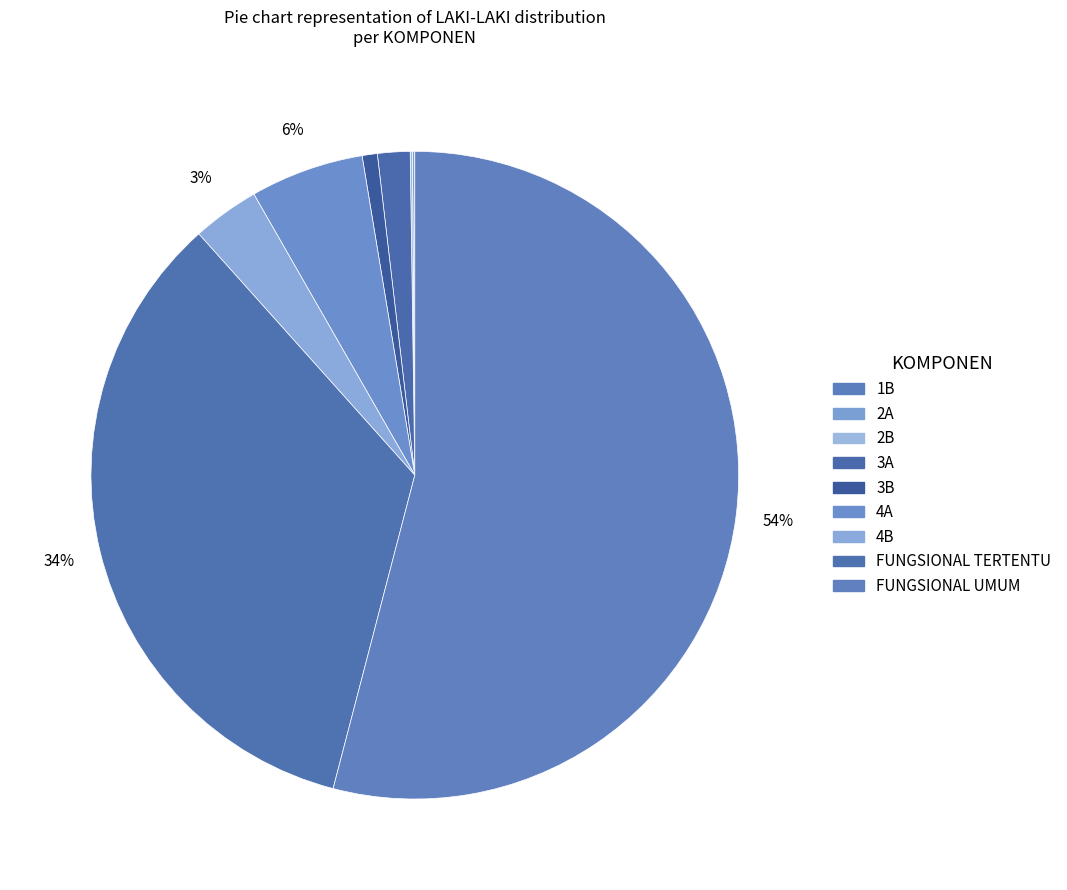

The 2B slice represents 1% of the pie. True or false?

False